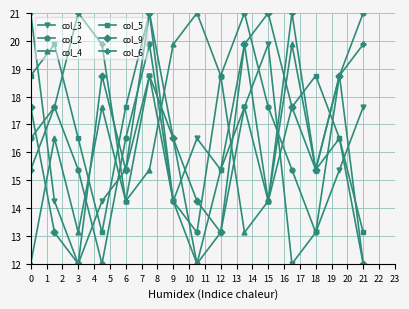

What is the value of the col_6 point at the 13th from the left?

15.4